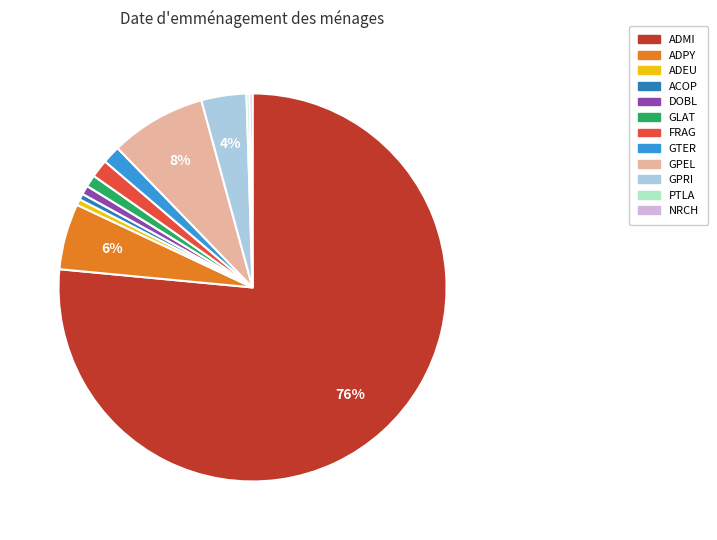

To the nearest percent, what is the difference between the GPRI and GPEL slice percentages?

4%